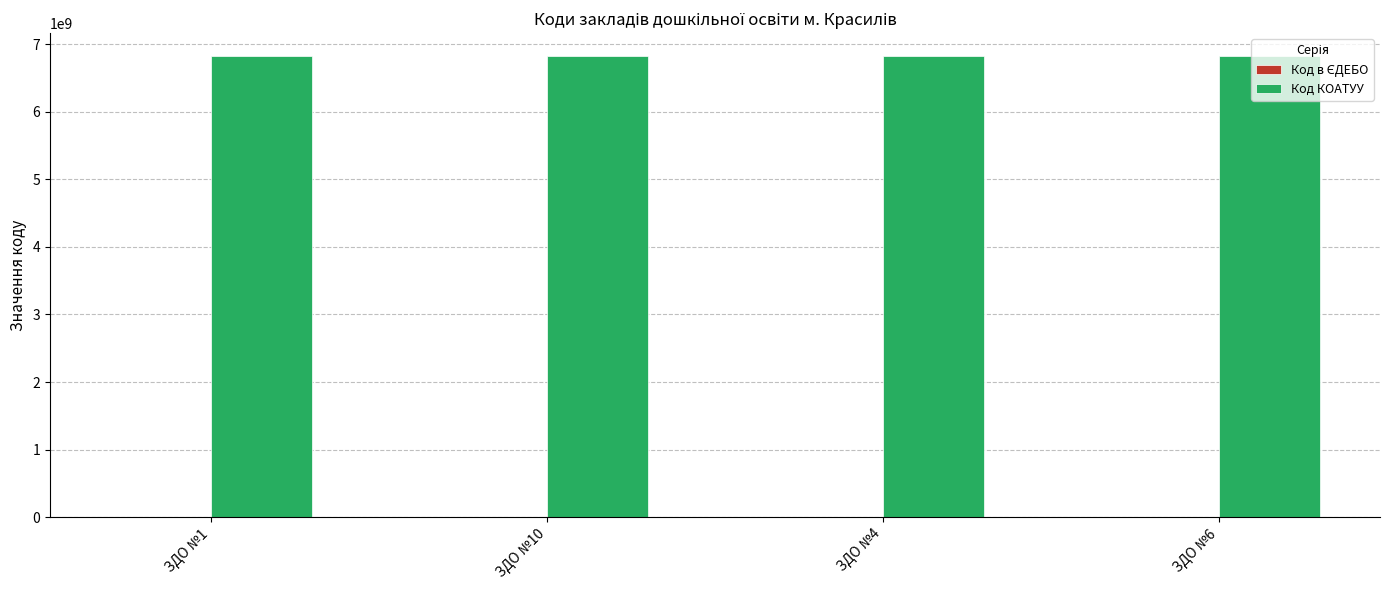

What is the maximum value shown in the chart?

6822710100